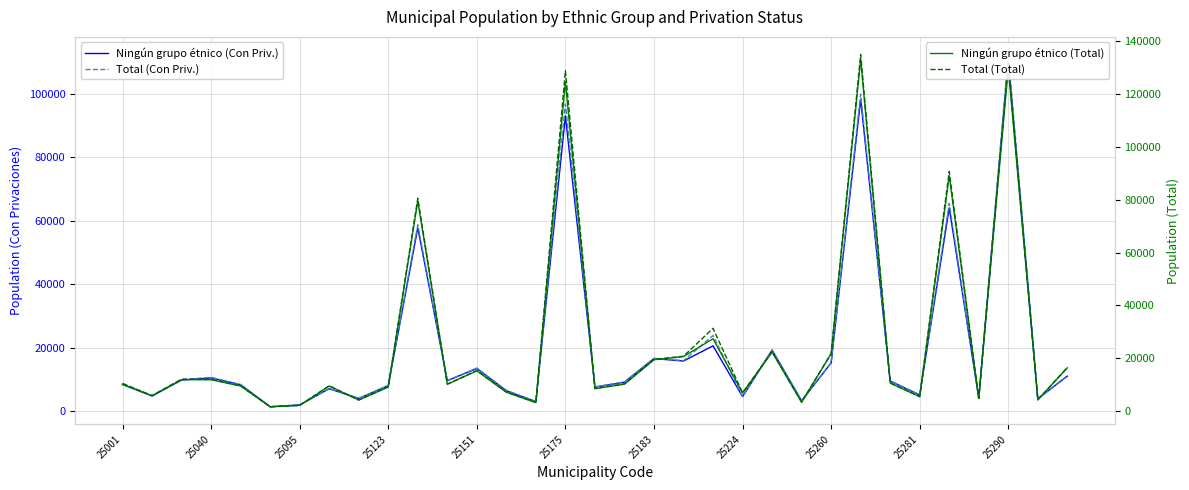

What are all the series names shown in the legend?

Ningún grupo étnico (Con Priv.), Total (Con Priv.), Ningún grupo étnico (Total), Total (Total)